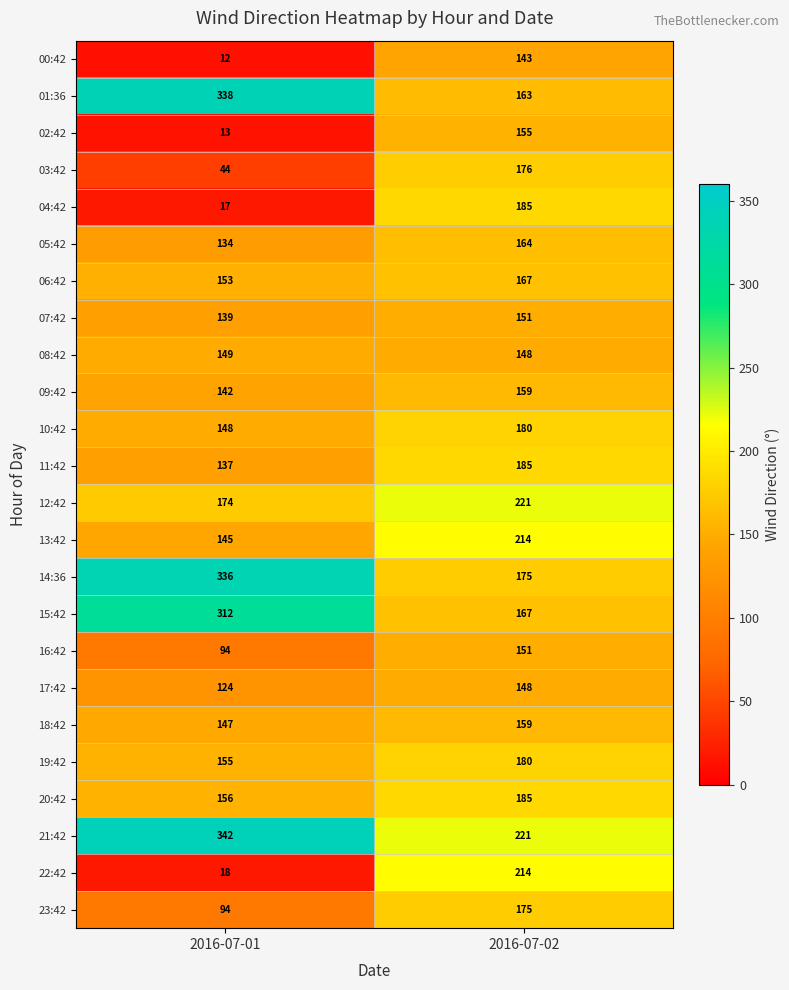

Rank the categories by 08:42 value from lowest to highest.

2016-07-02, 2016-07-01